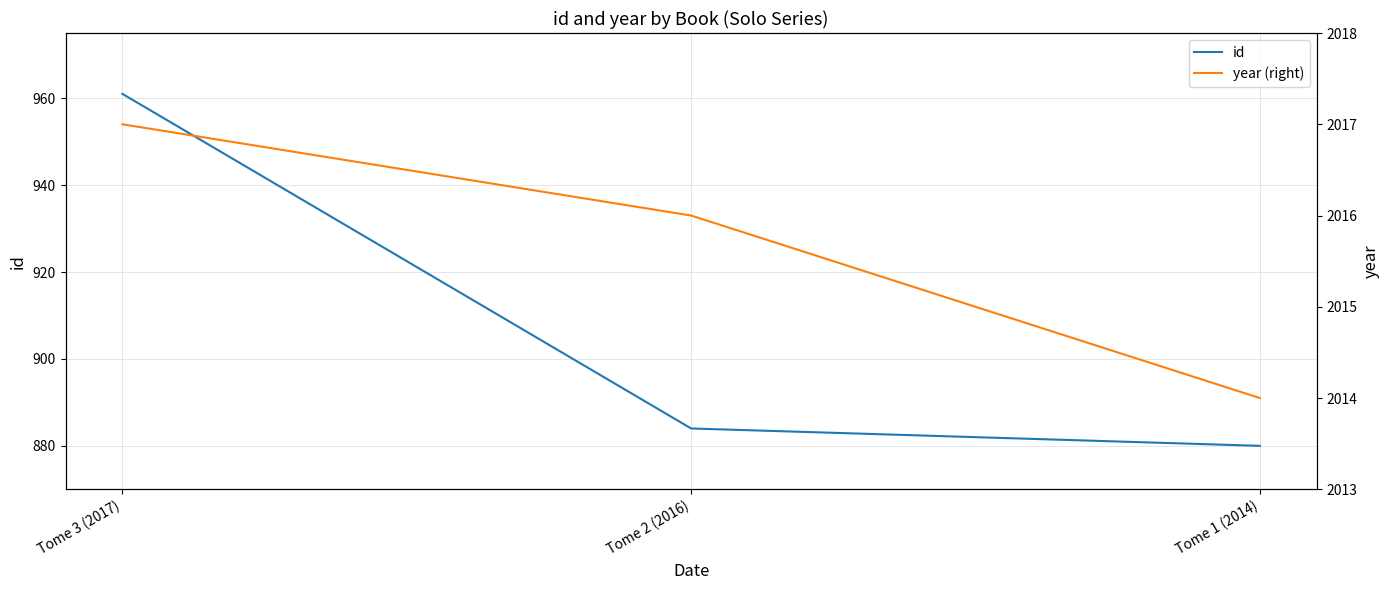

Where does the year (right) series first go above 2016?

Tome 3 (2017)